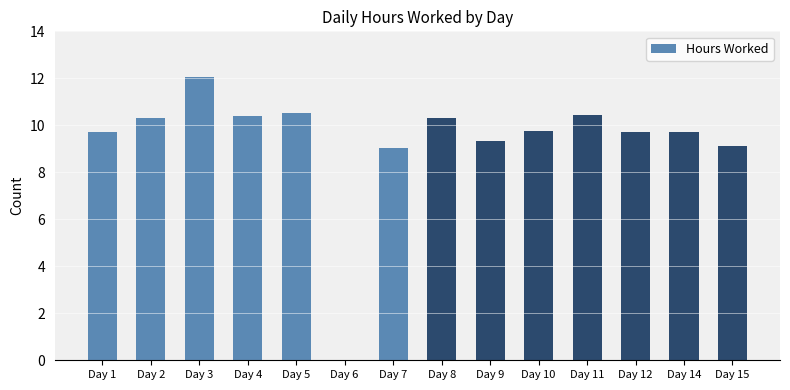

Reading right to left, list all the values displayed in this chart.

9.1	9.7	9.7	10.5	9.7	9.3	10.3	9.1	0.0	10.5	10.4	12.1	10.3	9.7